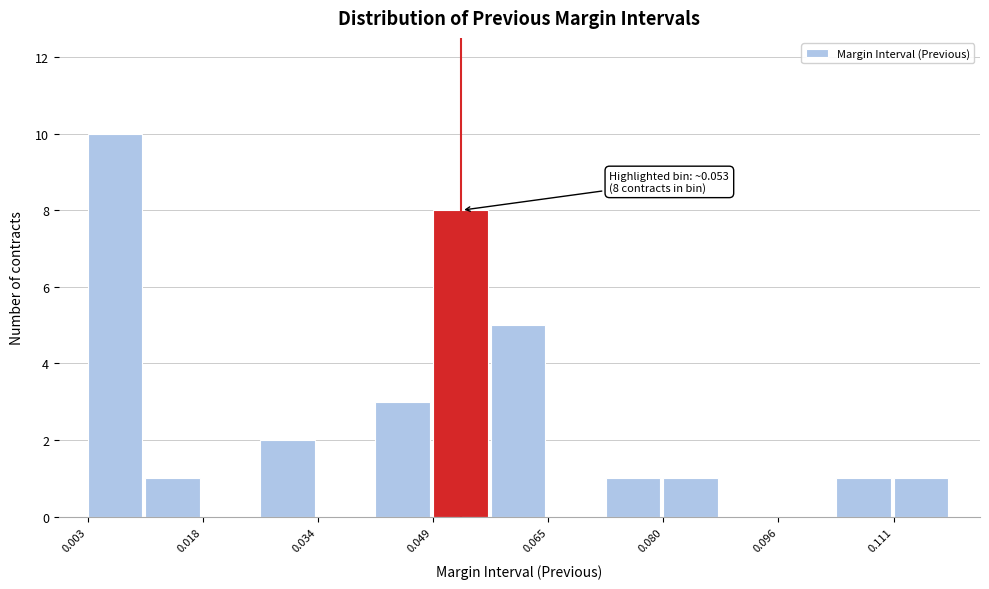

Read against the x-axis, roughly where is the centre of the tallest bar?

0.006